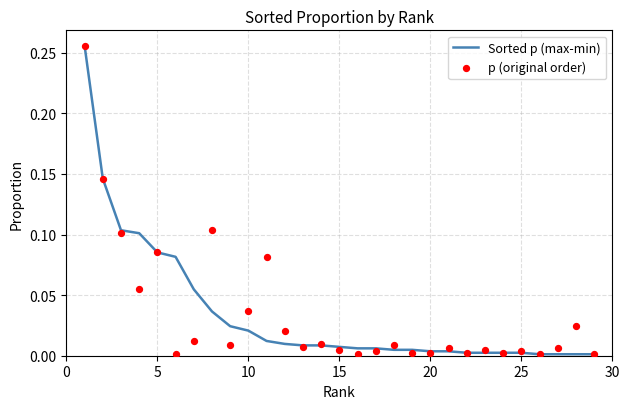

Which series has the widest spread of Y values?

Sorted p (max-min)